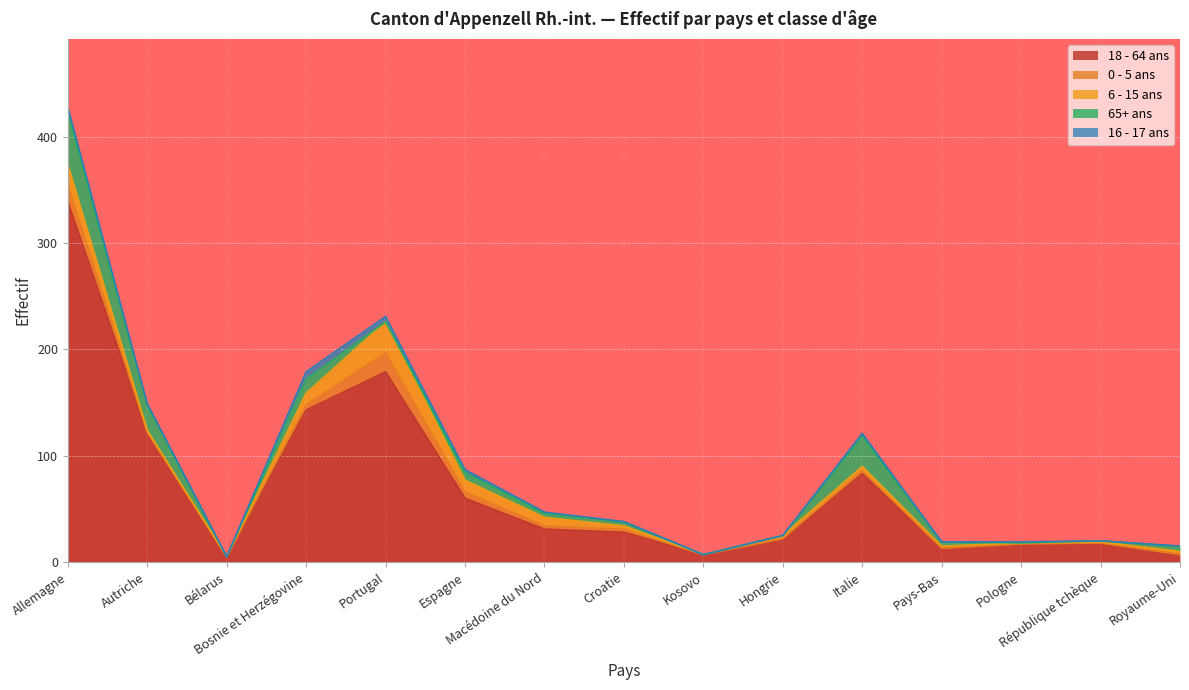

How many interior local peaks does the 0 - 5 ans series have?

4